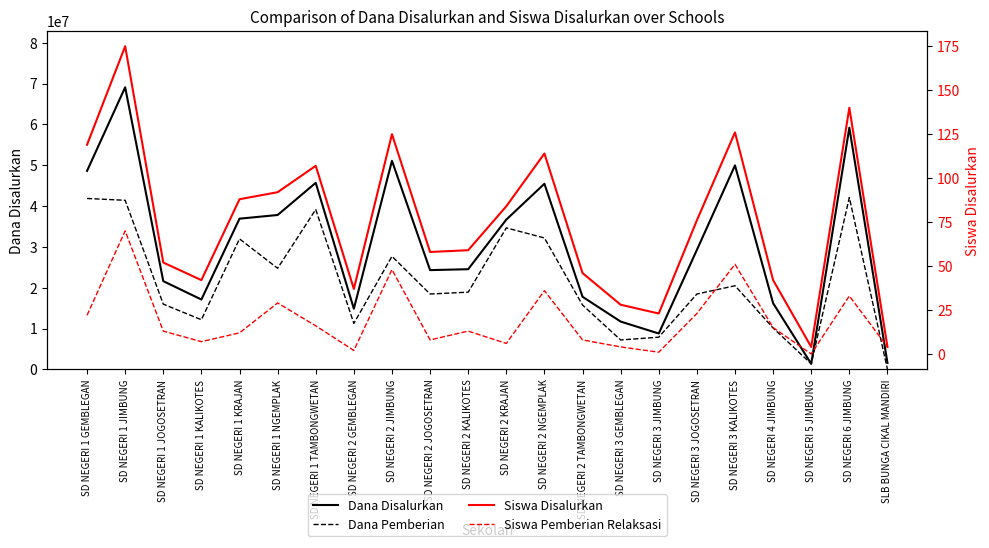

How many distinct data groups are displayed?

4